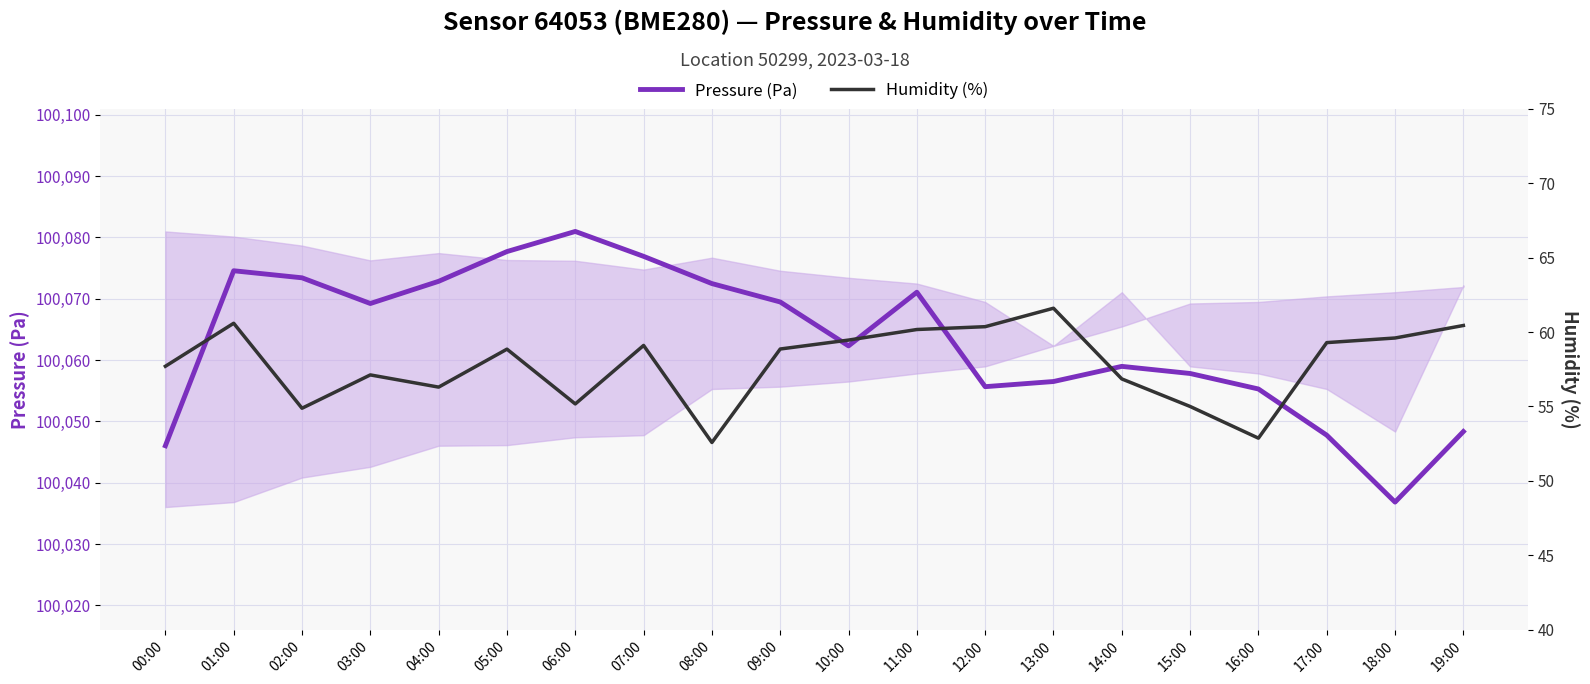

What is the approximate value of Pressure (Pa) at 15:00?

100057.8